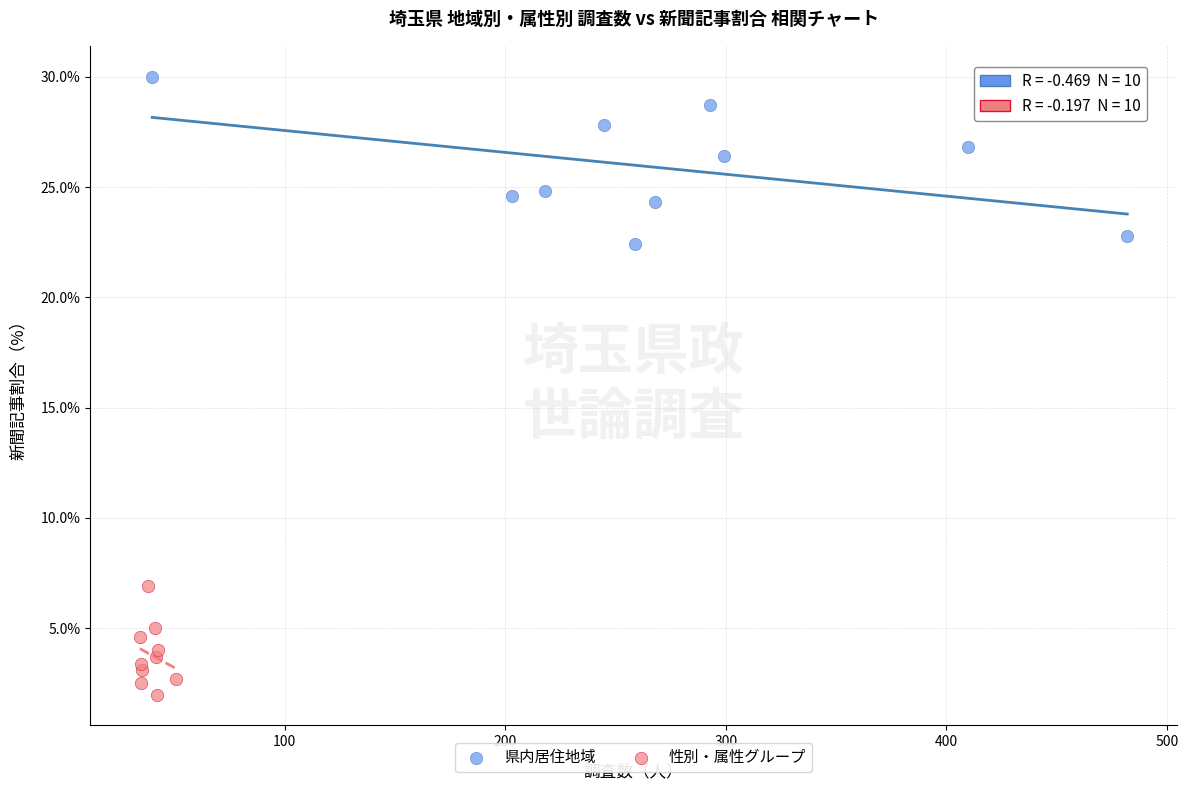

Which series contains the highest Y value?

県内居住地域